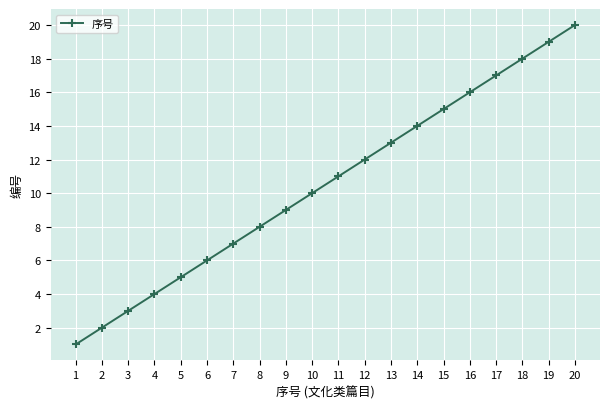

What is the change in value from 3 to 7?

+4